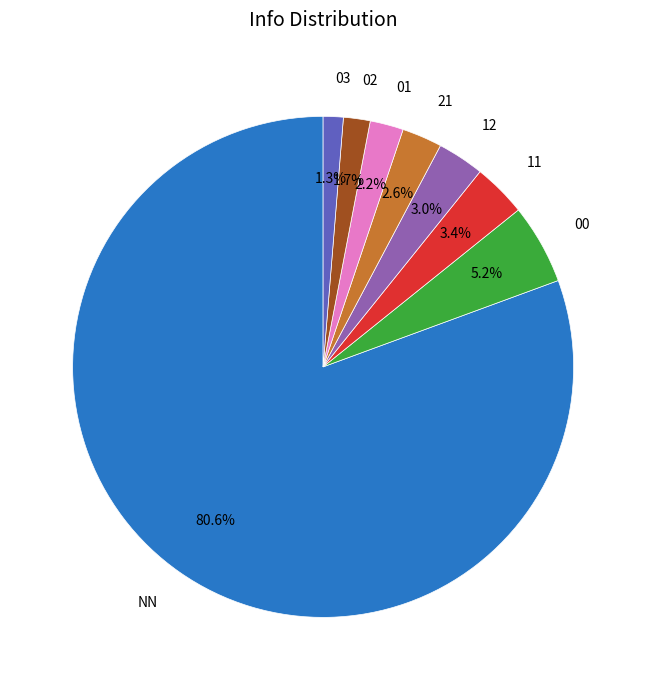

Between NN and 03, which is larger?

NN